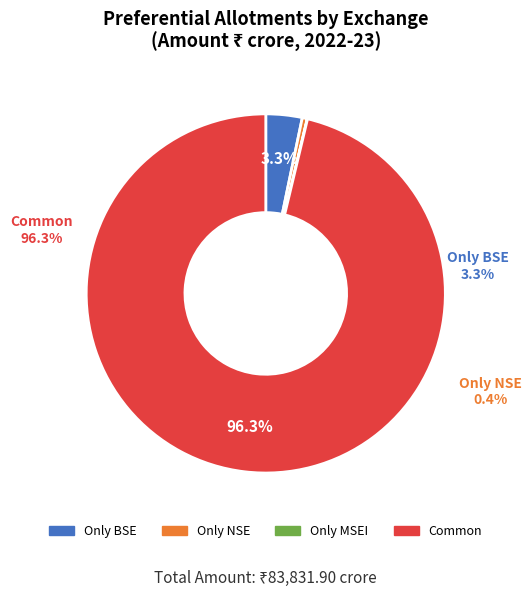

Count the number of slices in the pie.

4